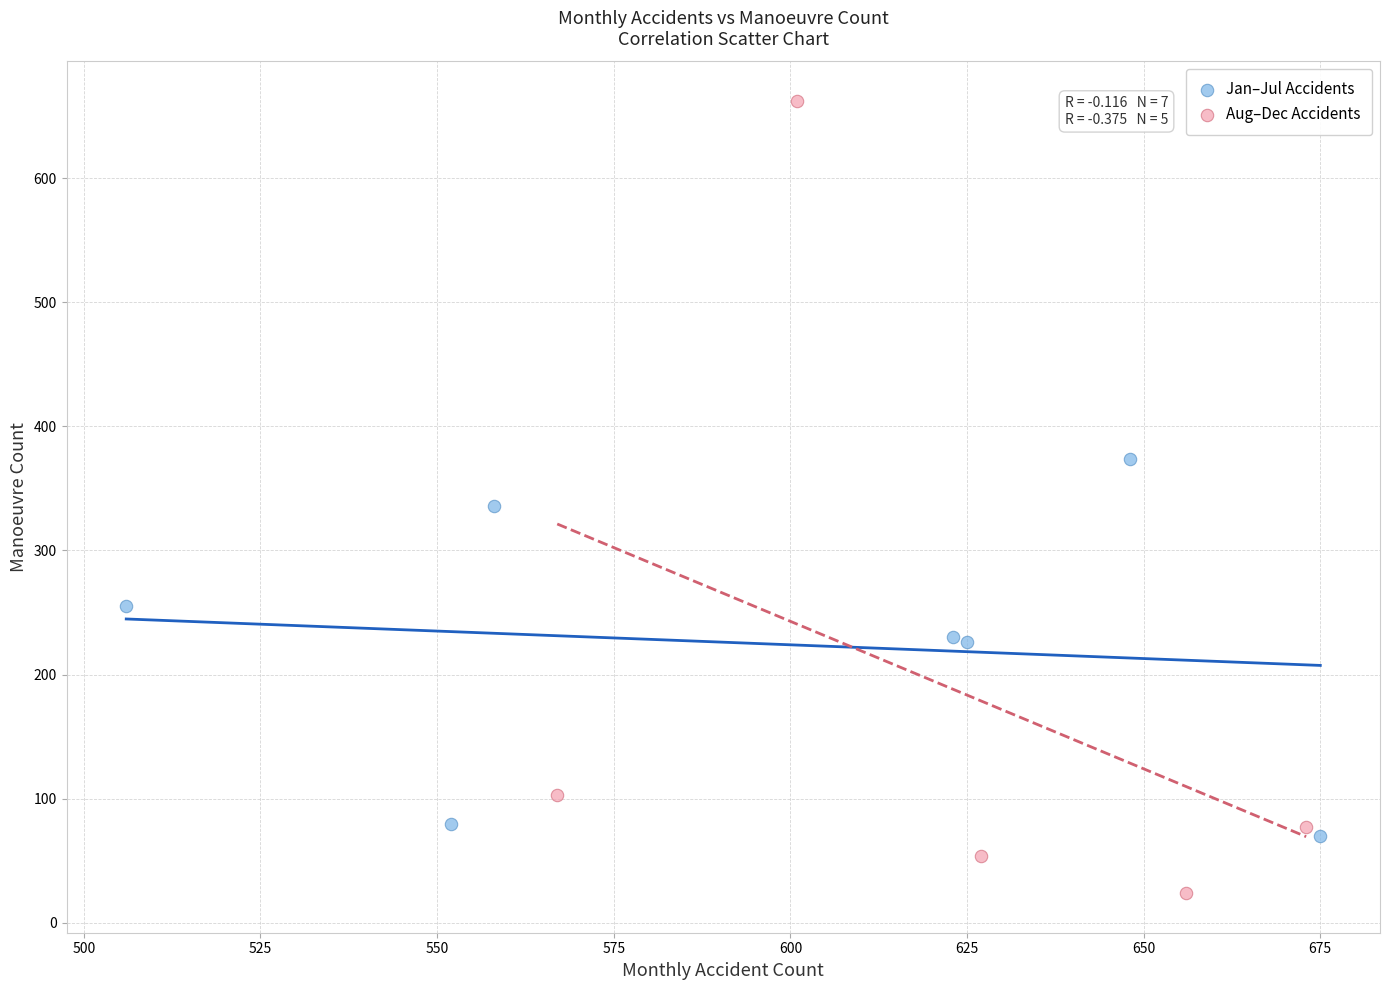

Which series contains the lowest Y value?

Aug–Dec Accidents